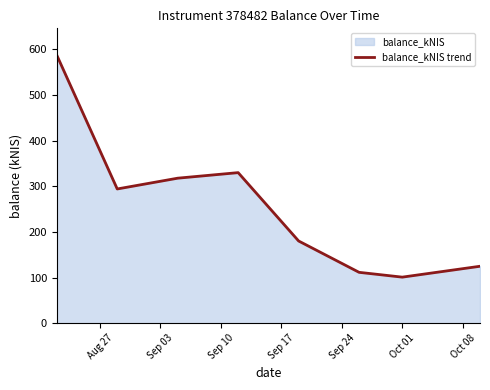

What is the value of the 3rd point from the left?

317.6